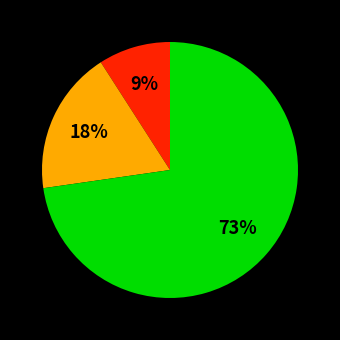

To the nearest percent, what is the average slice percentage?

33%